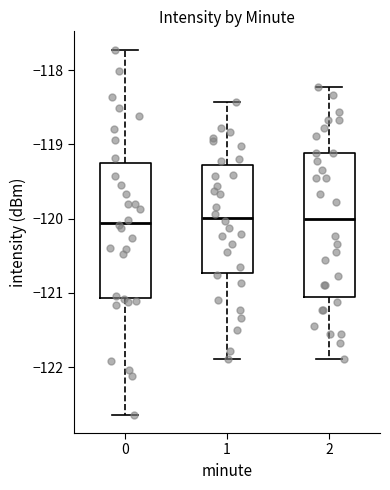

Reading left to right, read every box against the y-axis: the position of its median line, the range the box covers, and the ends of its whiskers. The values are not printed on the chart, so give them approximately, as read against the axis.

0: median -120.1, box -121.1 to -119.2, whiskers -122.6 to -117.7
1: median -120.0, box -120.7 to -119.3, whiskers -121.9 to -118.4
2: median -120.0, box -121.1 to -119.1, whiskers -121.9 to -118.2